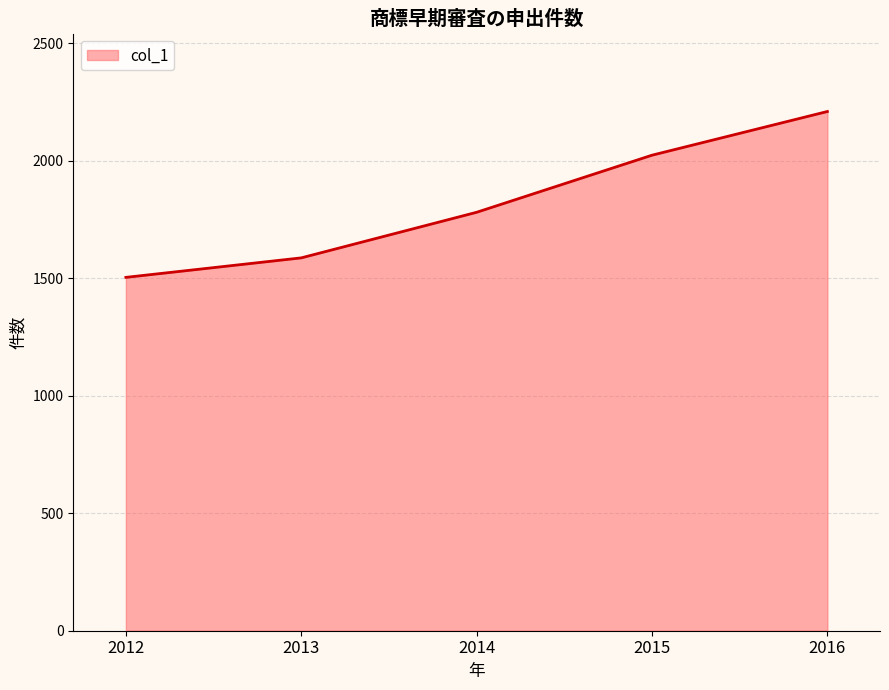

Which has a higher value, 2012 or 2013?

2013